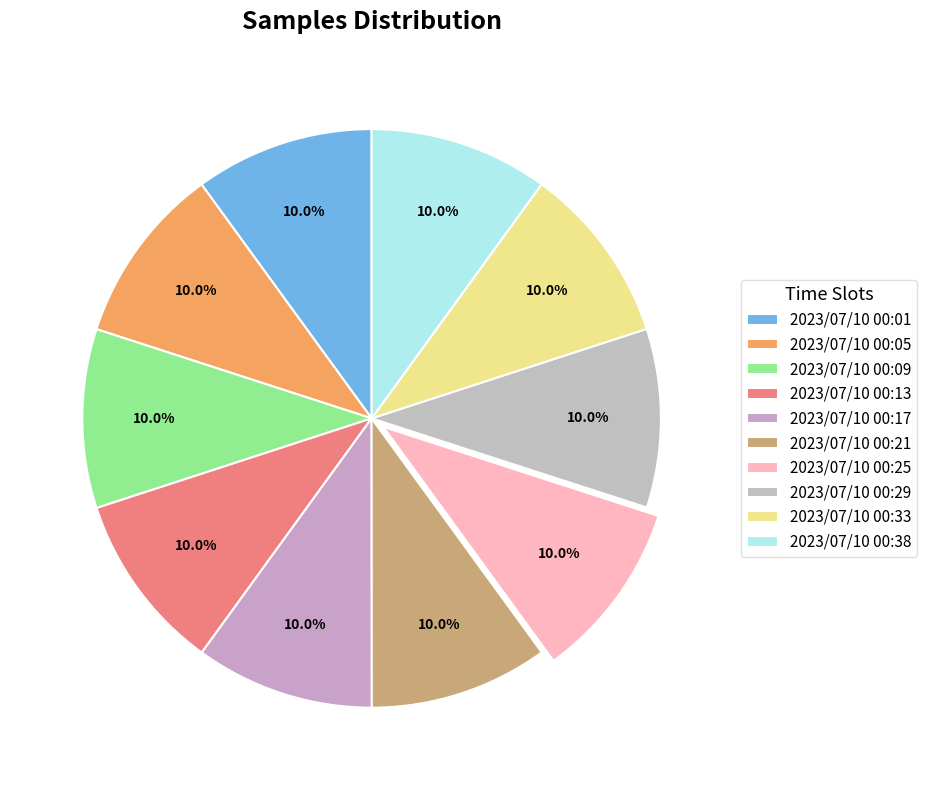

How many segments does this pie chart have?

10